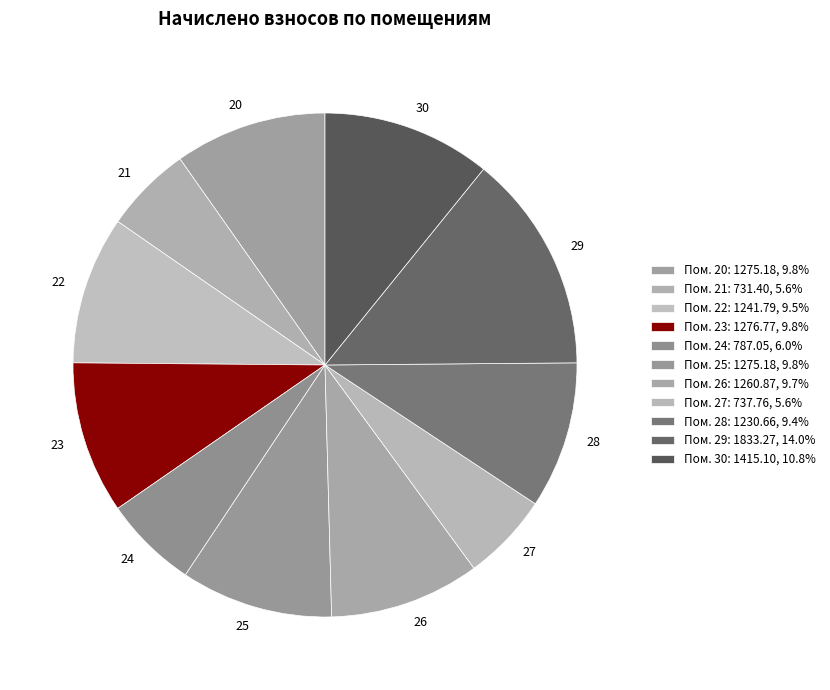

Is there any slice that represents more than half of the pie?

No